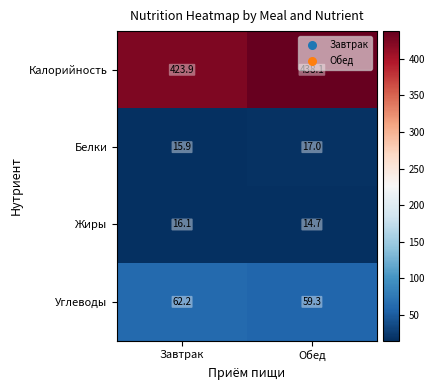

What is the sum of the Углеводы values at Обед and Завтрак?

121.5